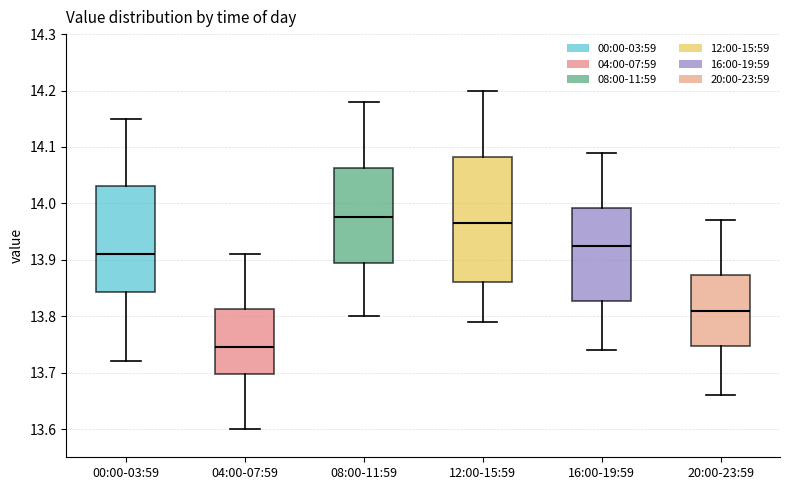

Where does the lower whisker of the box for 12:00-15:59 end on the y-axis? The values are not printed on the chart, so give them approximately, as read against the axis.

13.79